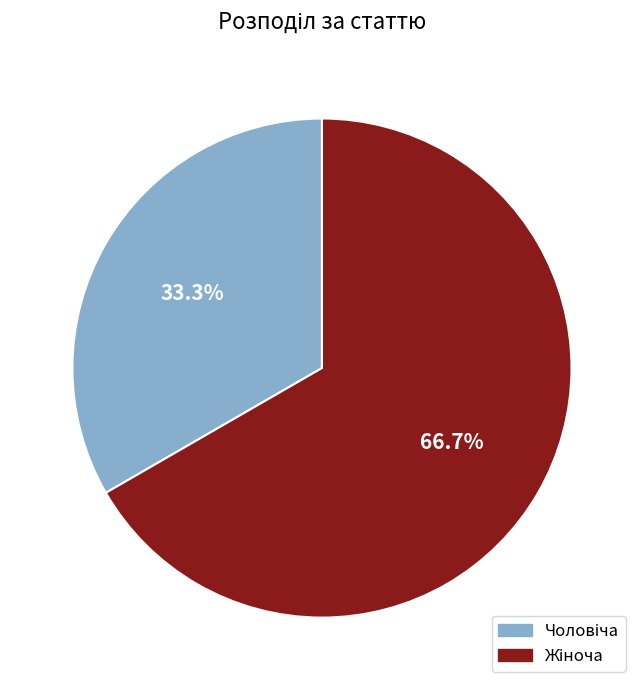

Is there a majority slice in this chart?

Yes